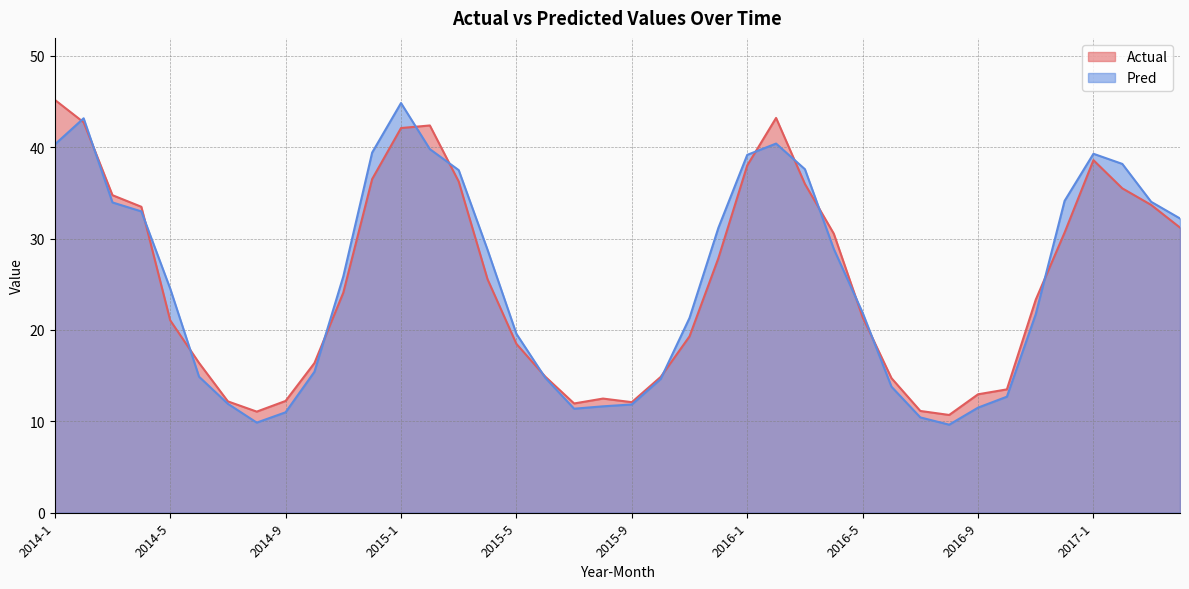

Reading right to left, transcribe all the data shown in this chart.

Actual: 31.2	33.7	35.5	38.6	30.7	23.3	13.5	13.0	10.7	11.1	14.7	21.4	30.5	36.0	43.2	38.0	27.9	19.3	14.9	12.1	12.5	12.0	14.9	18.5	25.5	36.2	42.4	42.1	36.5	24.1	16.4	12.2	11.1	12.2	16.4	21.1	33.5	34.7	42.7	45.2
Pred: 32.2	34.0	38.2	39.3	34.1	21.7	12.7	11.5	9.6	10.4	13.8	21.9	28.9	37.6	40.4	39.2	31.2	21.3	14.6	11.8	11.6	11.4	14.8	19.6	28.8	37.5	39.8	44.8	39.4	25.9	15.4	11.0	9.9	11.9	14.9	24.5	33.0	34.0	43.2	40.3